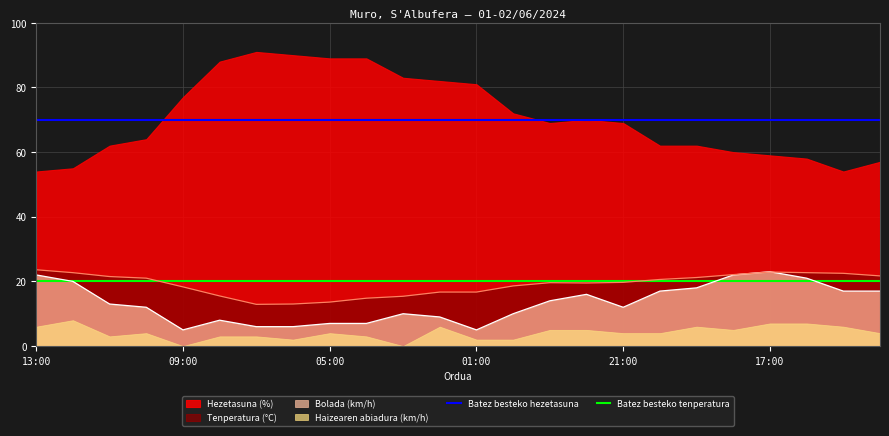

Is it true that Tenperatura (°C) equals 36.8 at 13:00?

False